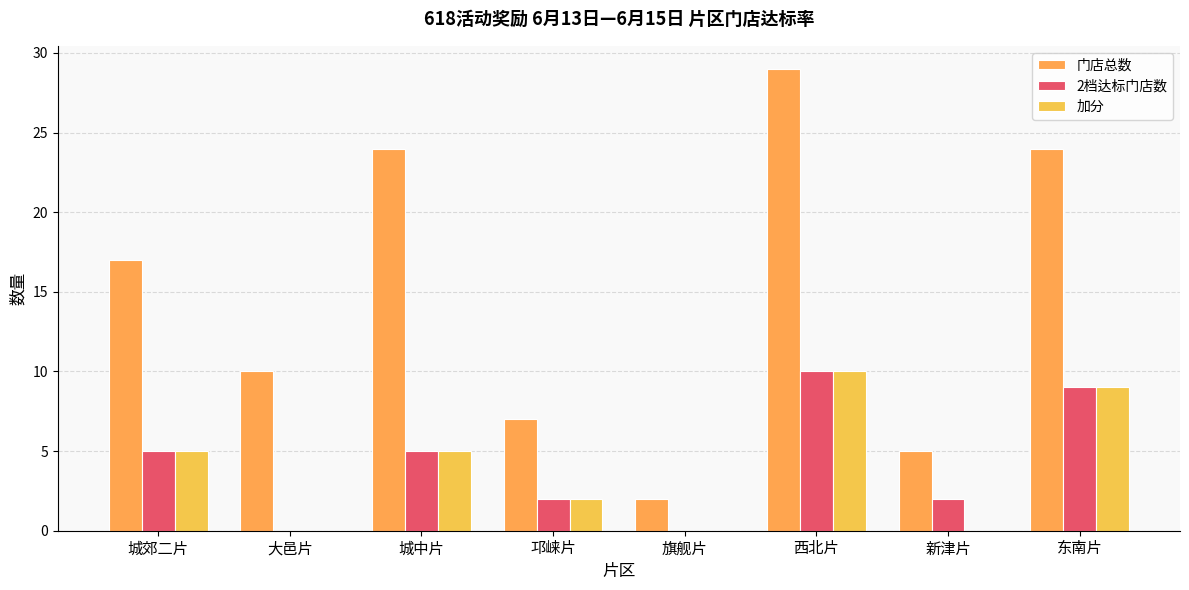

How many distinct data groups are displayed?

3